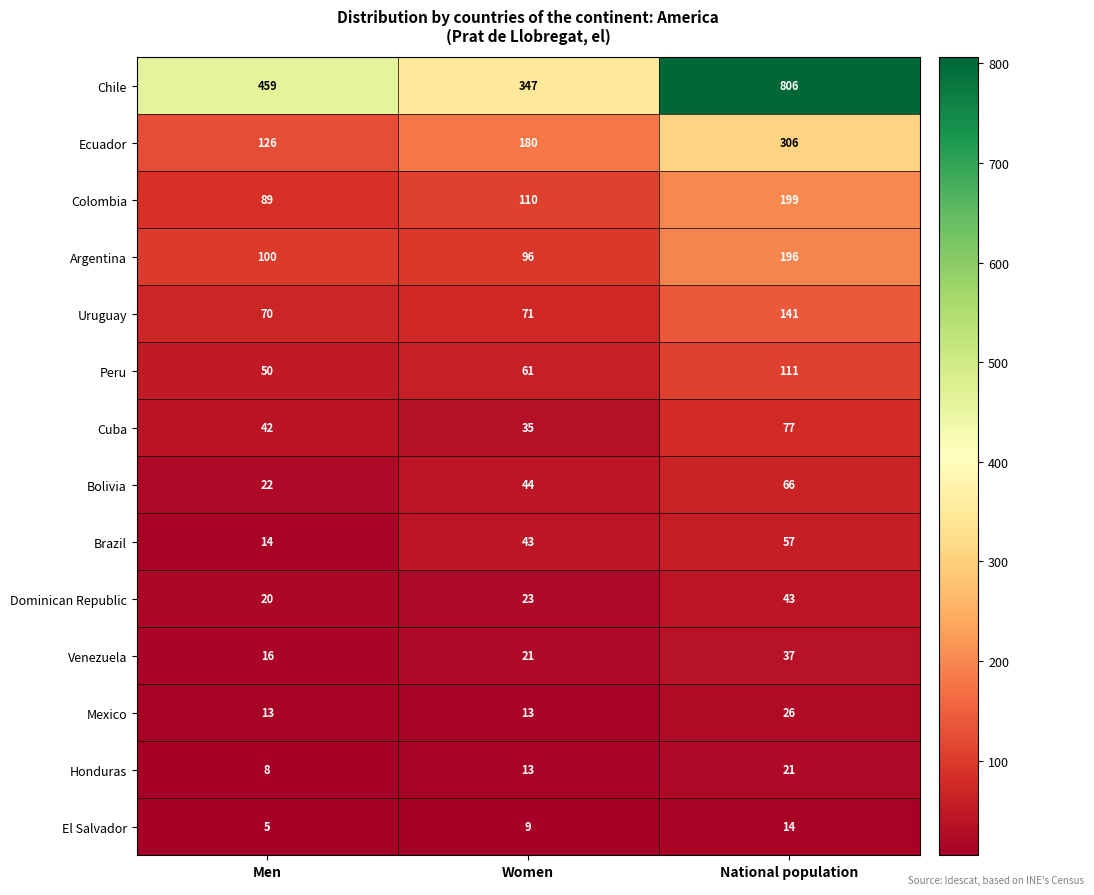

Which series has the largest range (max minus min)?

Chile